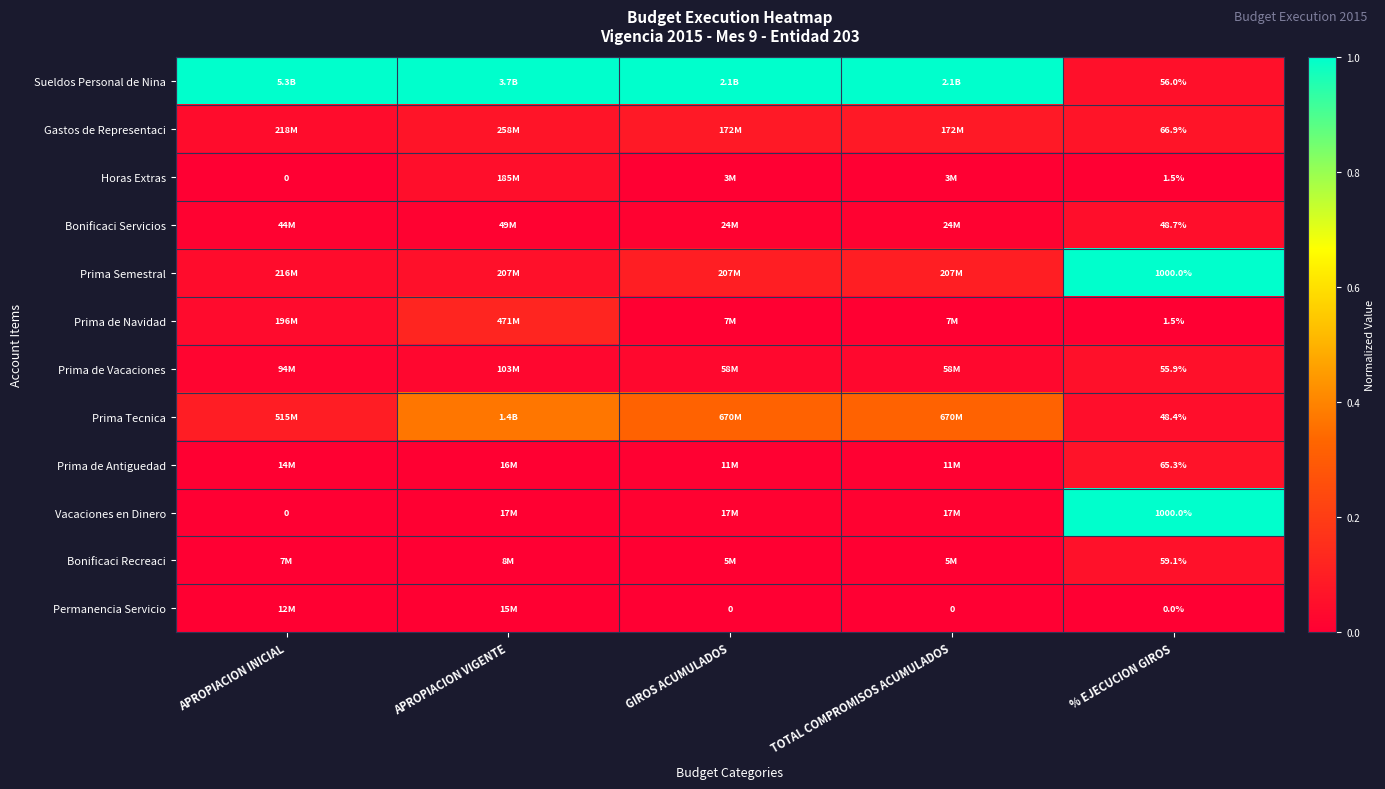

Where is Vacaciones en Dinero nearest to the value 0?

APROPIACION INICIAL